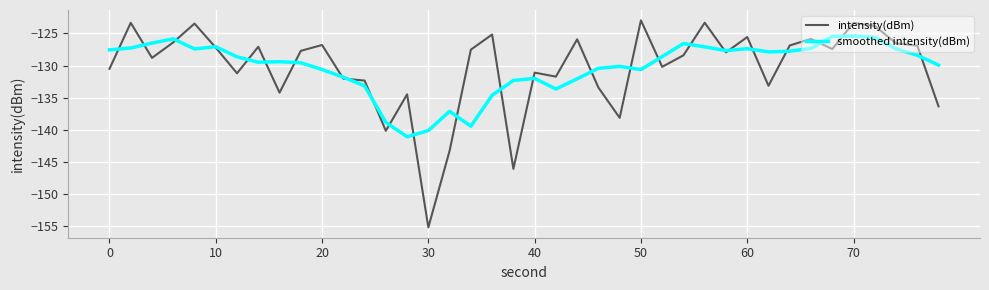

What is the minimum value for intensity(dBm)?

-155.2